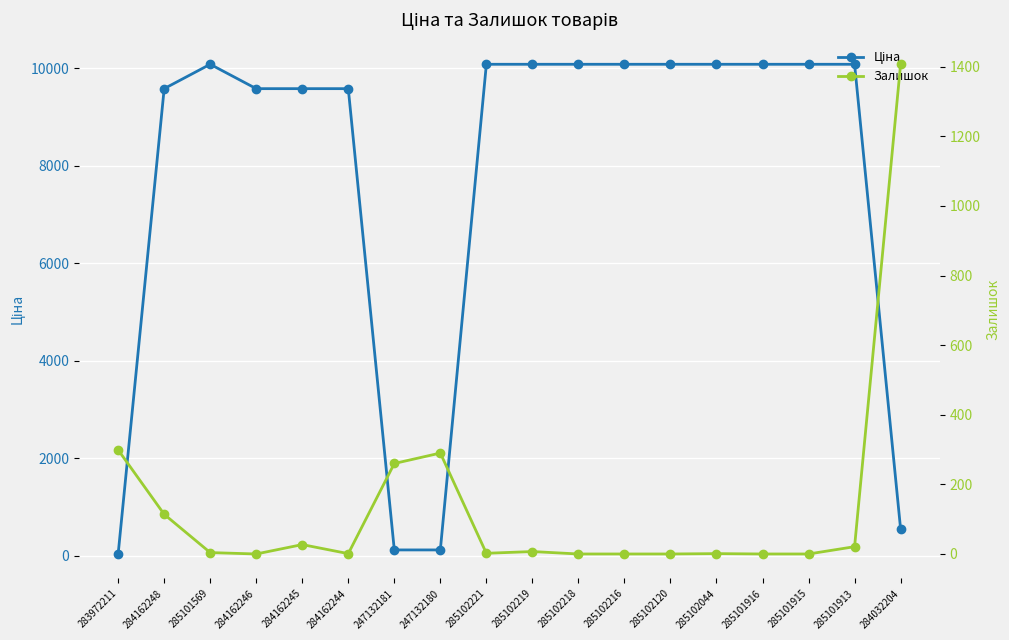

What is the difference between the maximum and minimum values in the Залишок series?

1407.0